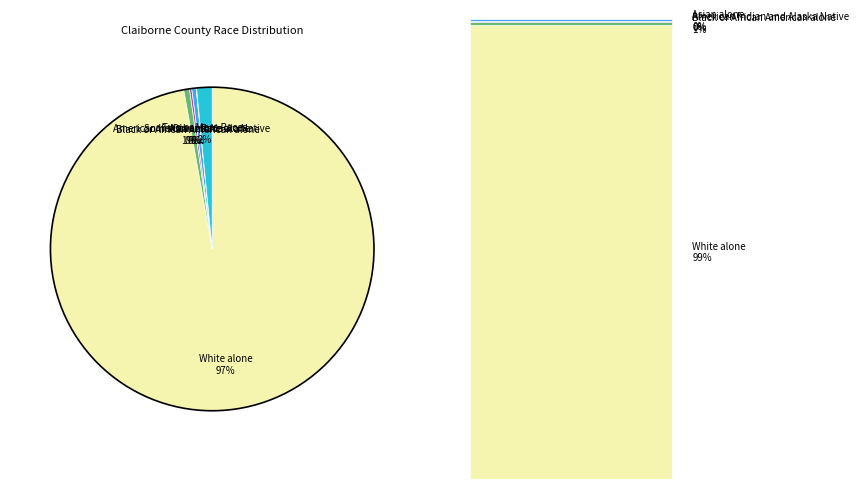

To the nearest percent, what is the difference between the largest and smallest slice percentages?

97%